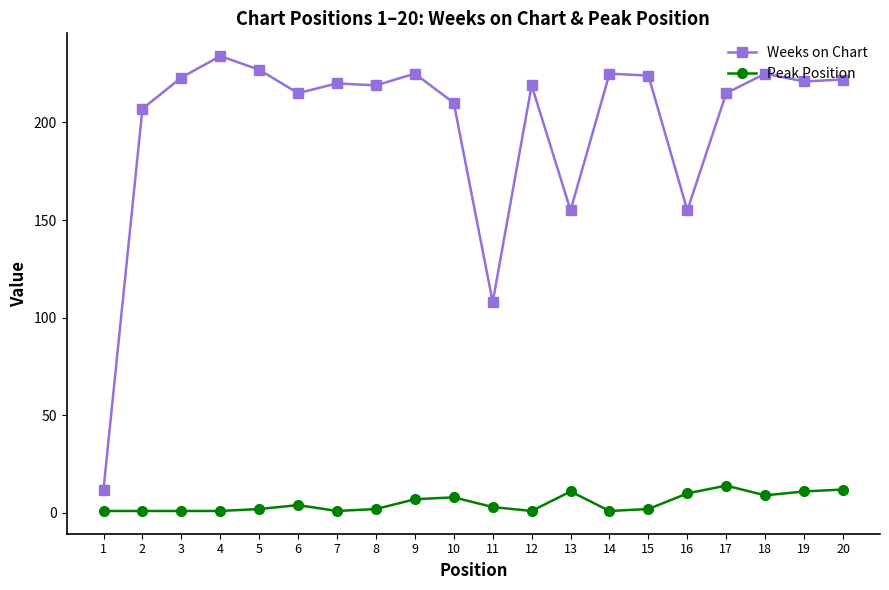

Where is Weeks on Chart nearest to the value 123?

11